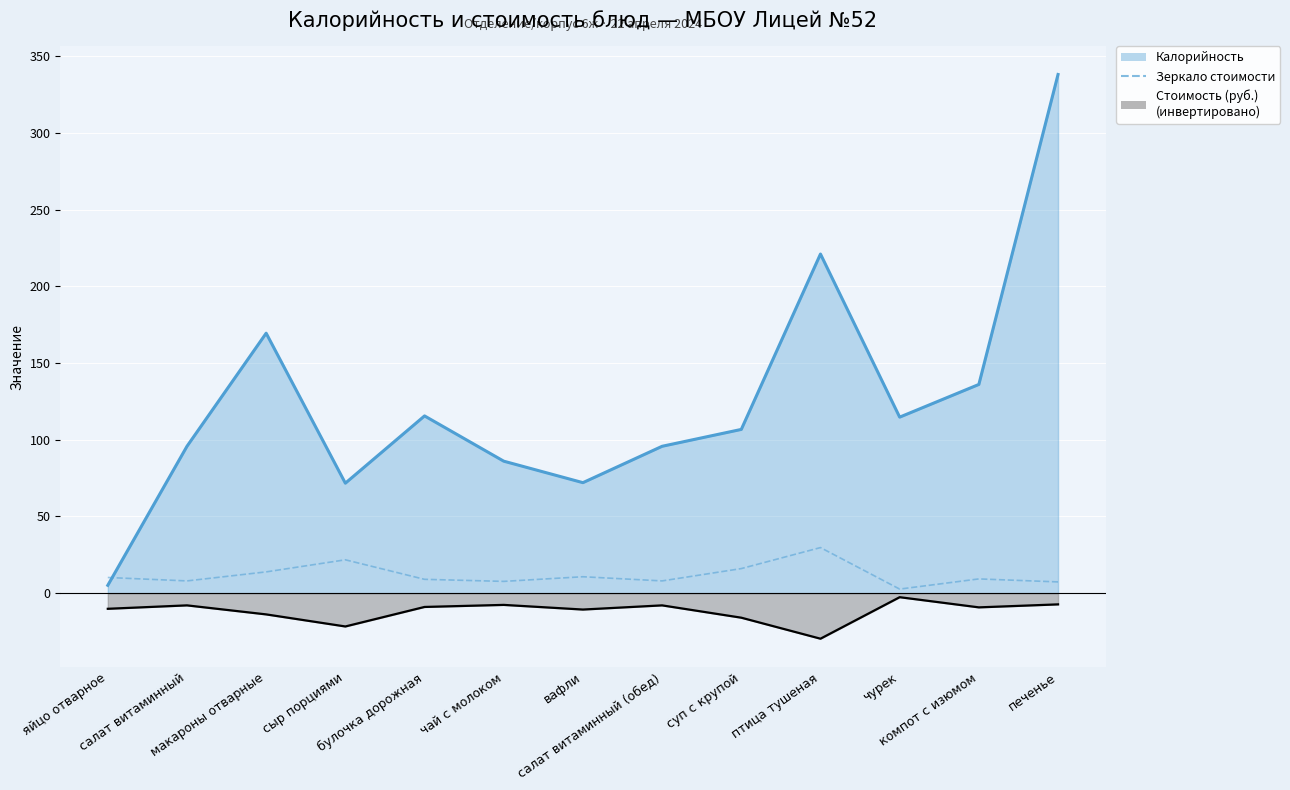

What is the difference between the second highest and minimum values?

19.1